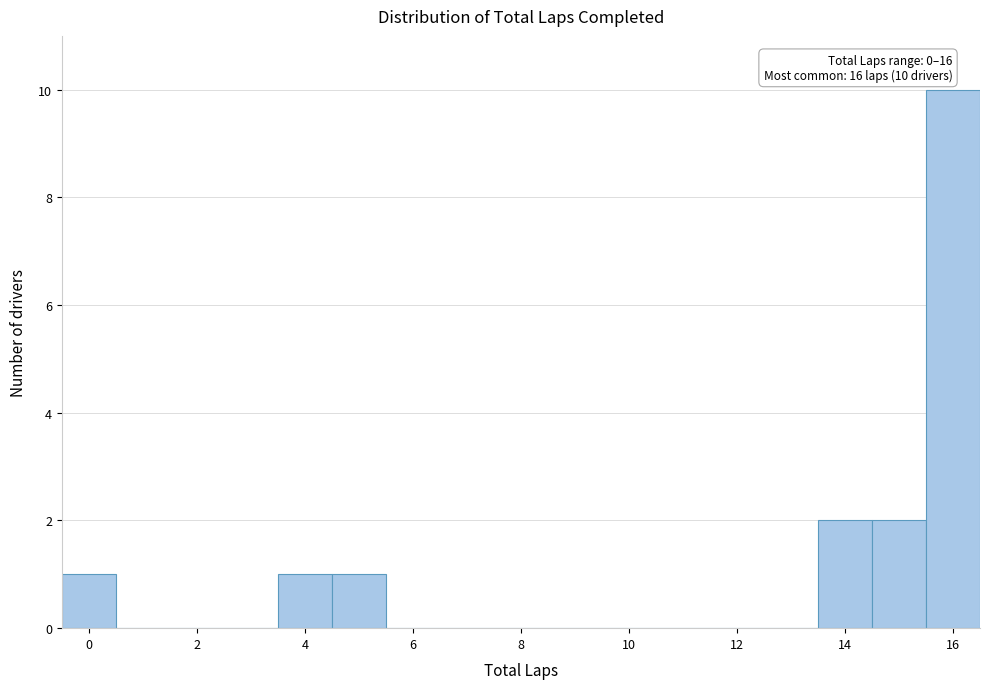

Over which range of the x-axis is the bar tallest?

15.5 to 16.5